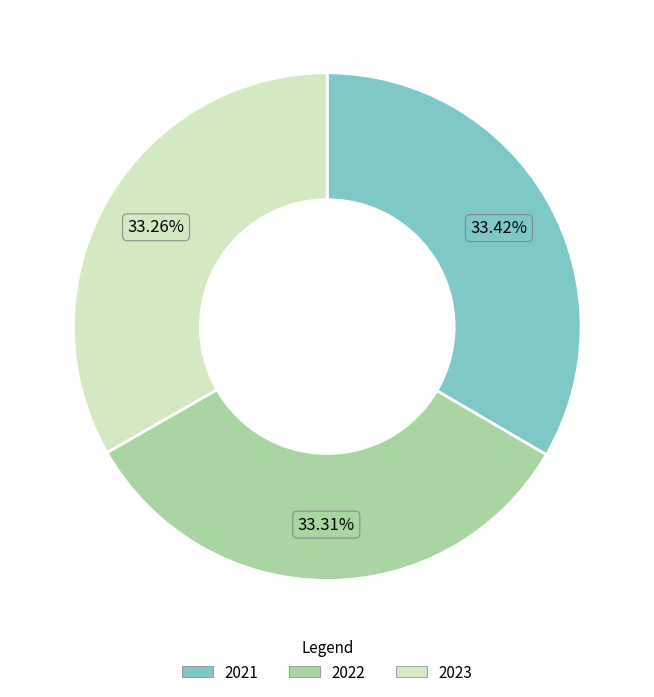

True or false: 2023 accounts for 21% of the total.

False